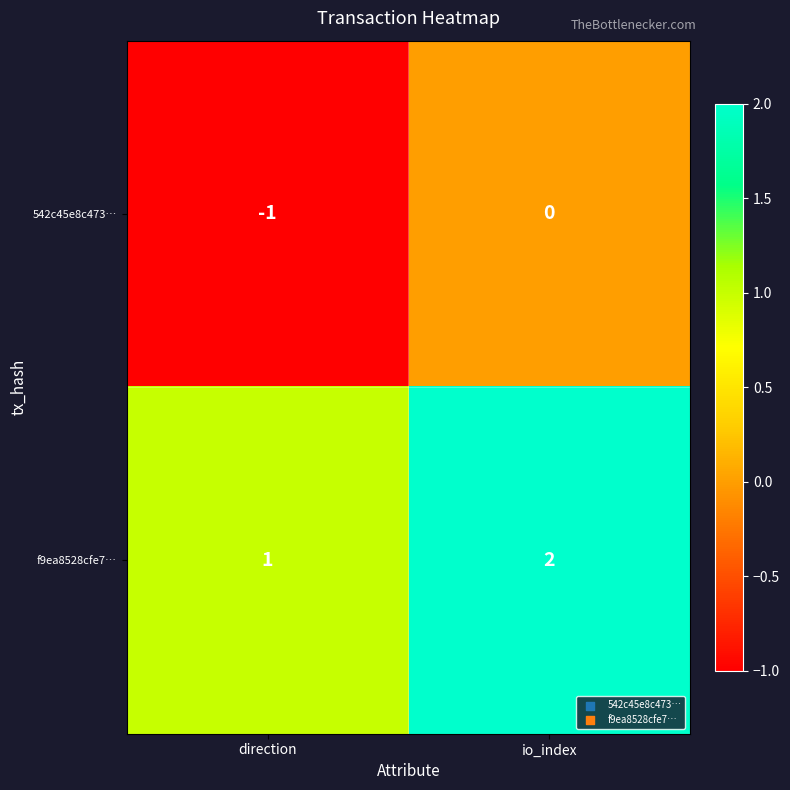

At how many categories does at least one series exceed 0?

2